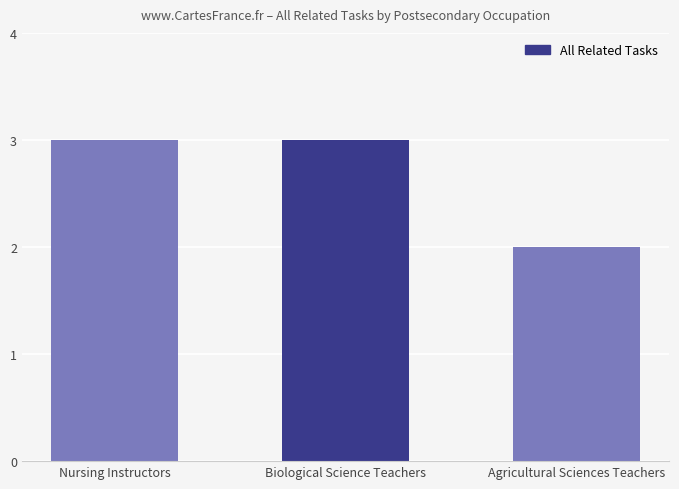

Which label corresponds to the smallest value in the chart?

Agricultural Sciences Teachers